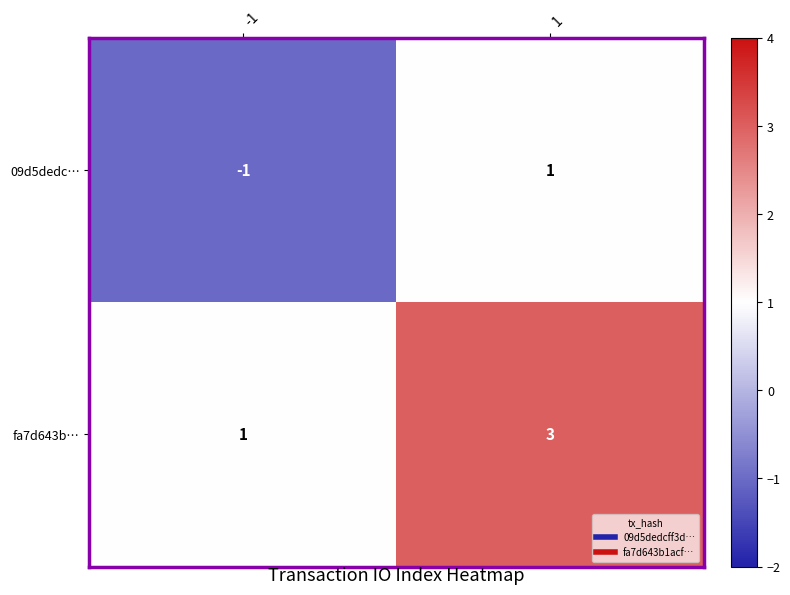

The value of fa7d643b… at 1 is 3. True or false?

True